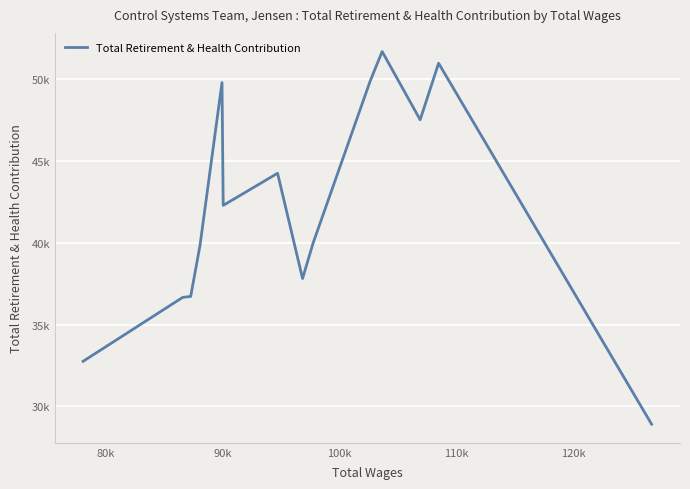

How many points are higher than both their immediate neighbors (excluding endpoints)?

4